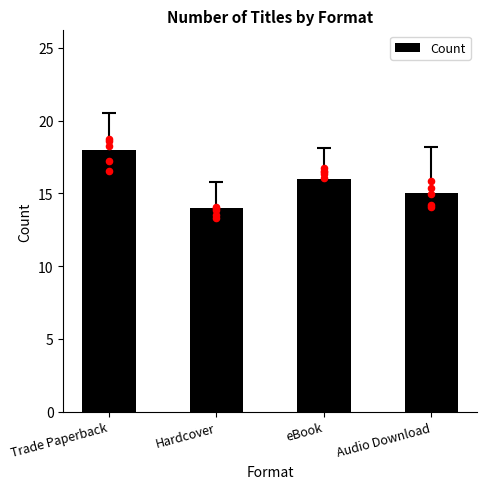

Which has a higher value, Hardcover or eBook?

eBook